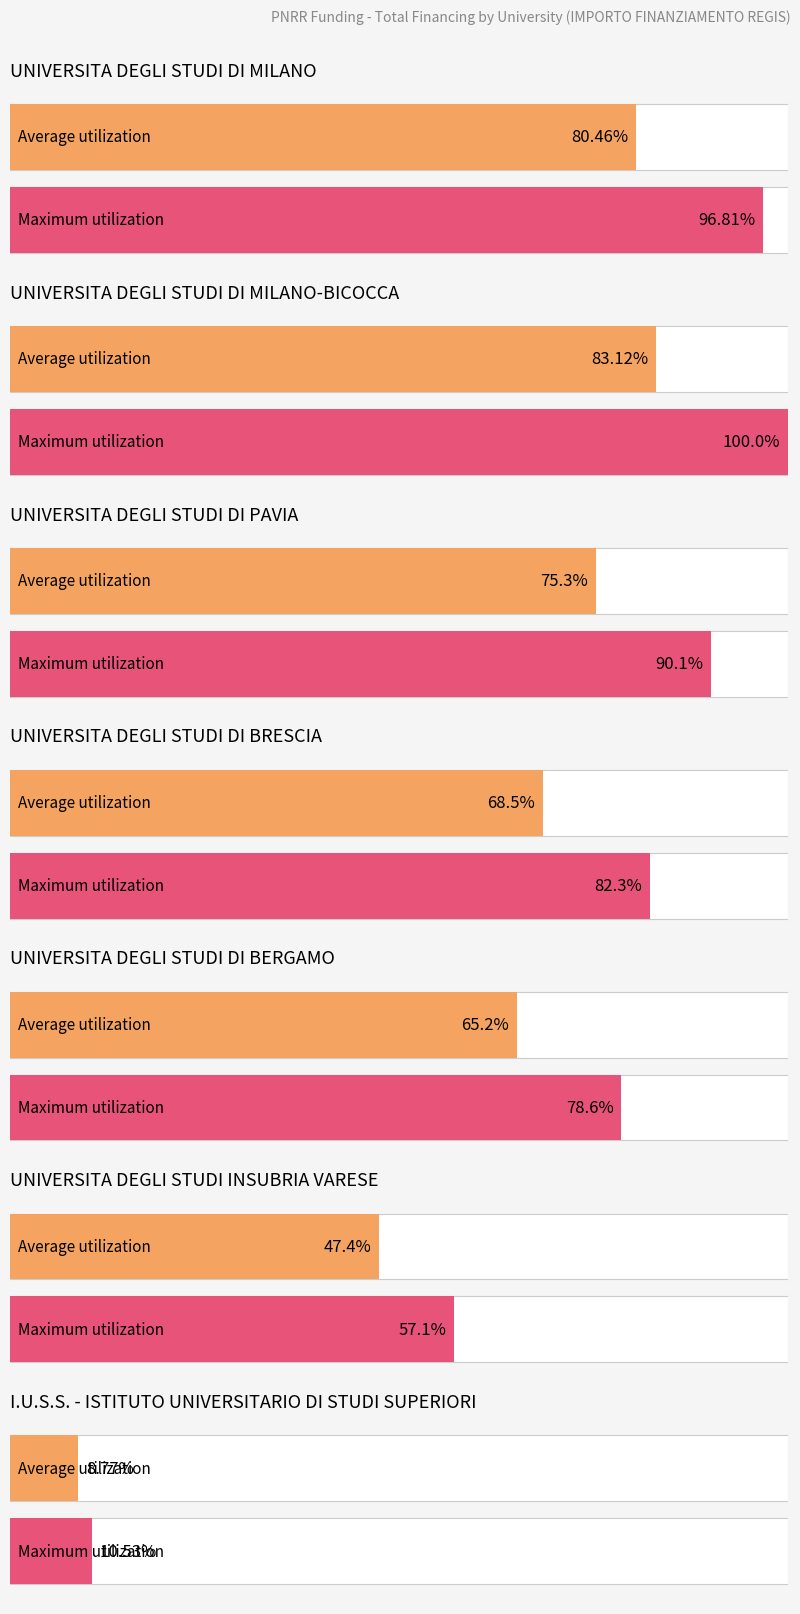

How many bars are there in total?

14